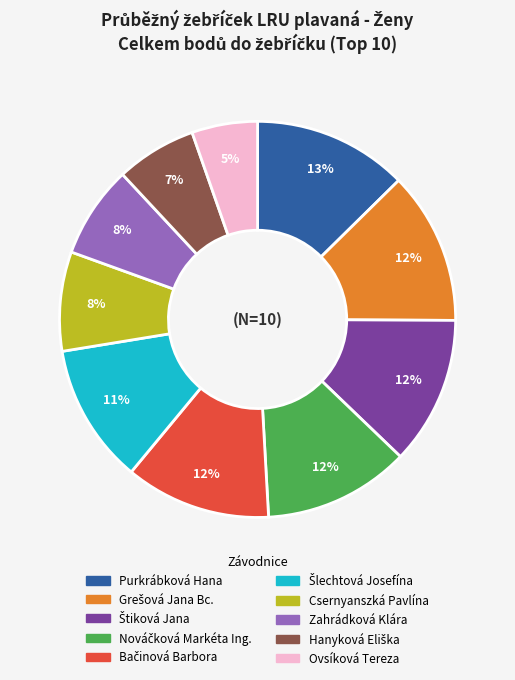

Is it true that Zahrádková Klára is 13% of the pie?

False